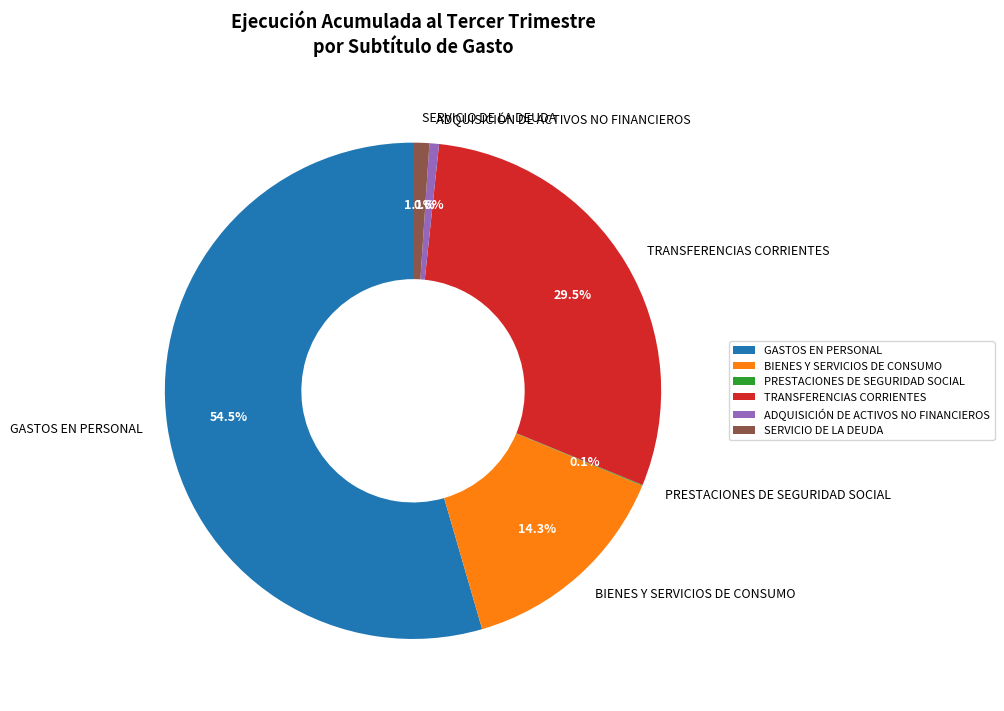

Combined, do SERVICIO DE LA DEUDA and TRANSFERENCIAS CORRIENTES account for over 50%?

No